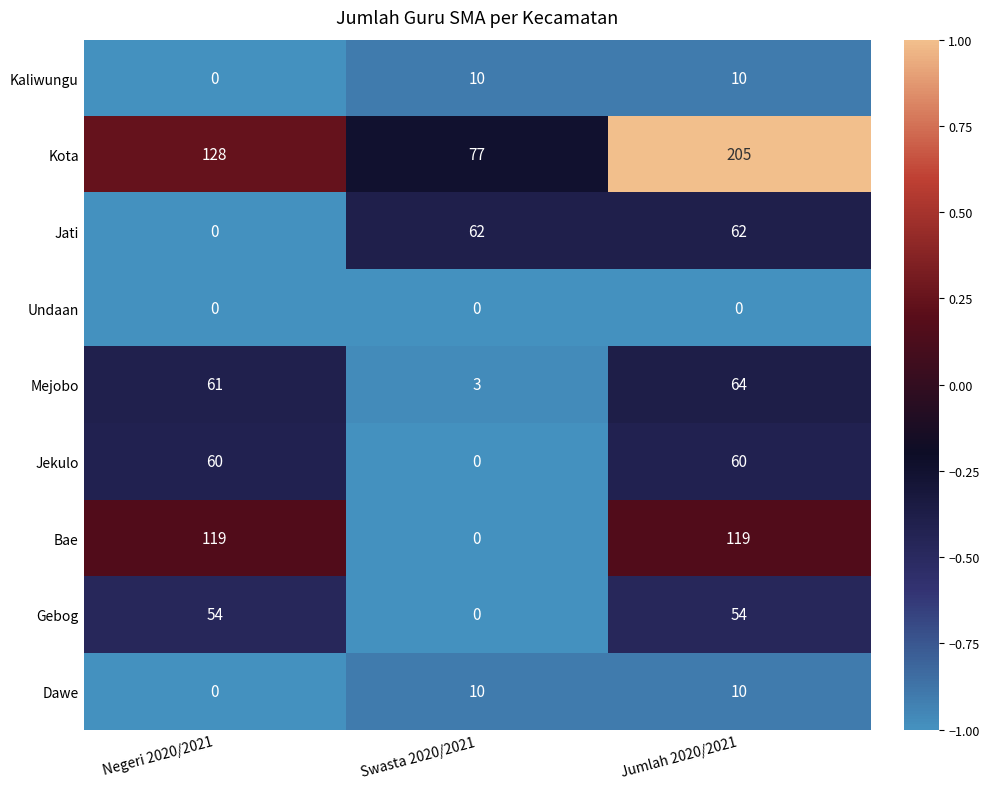

The value of Bae at Jumlah 2020/2021 is 73. True or false?

False